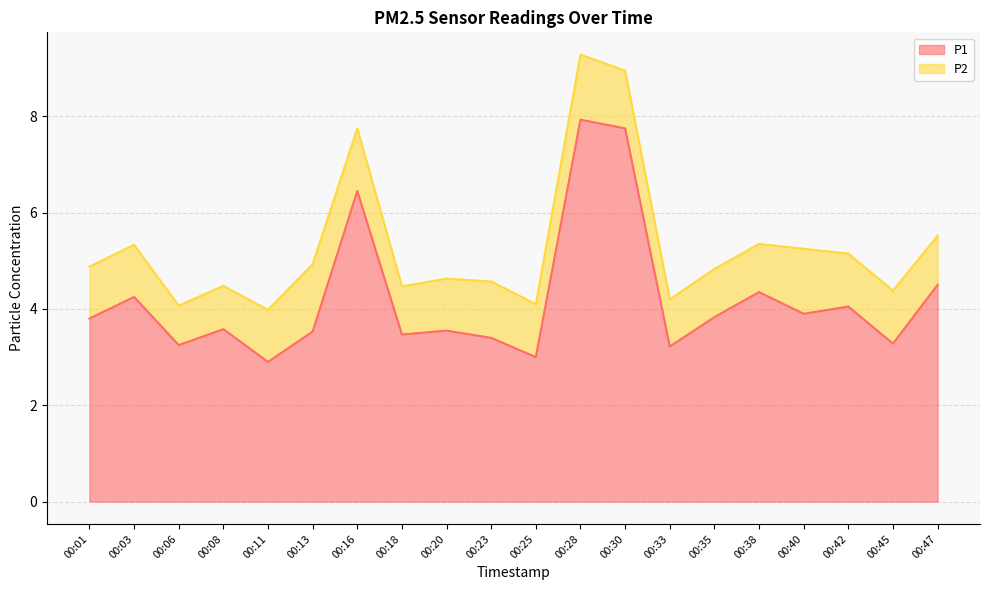

Rank the categories by value from highest to lowest.

00:28, 00:30, 00:16, 00:47, 00:38, 00:03, 00:42, 00:40, 00:35, 00:01, 00:08, 00:20, 00:13, 00:18, 00:23, 00:45, 00:06, 00:33, 00:25, 00:11